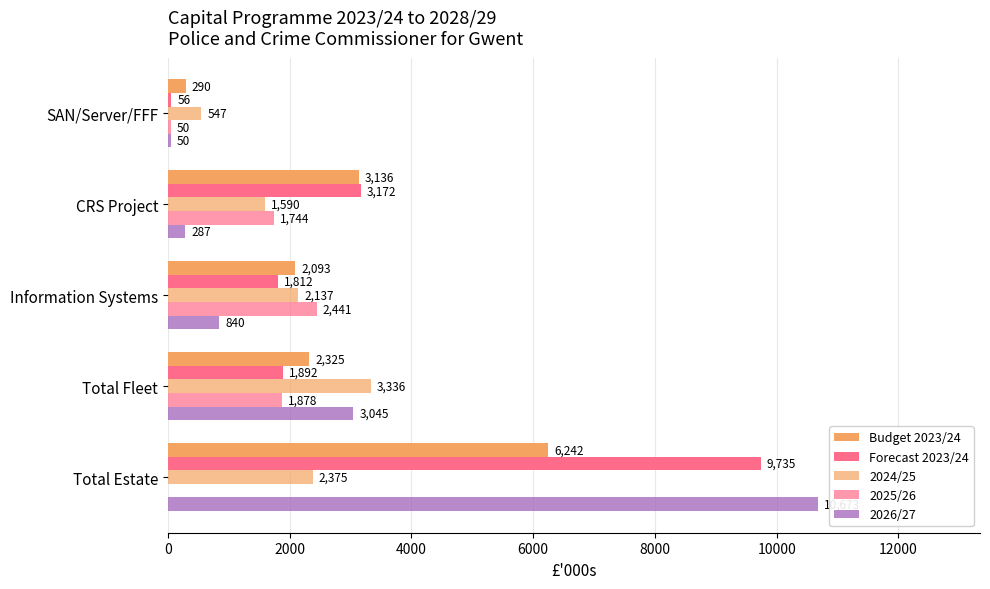

How many distinct data groups are displayed?

5